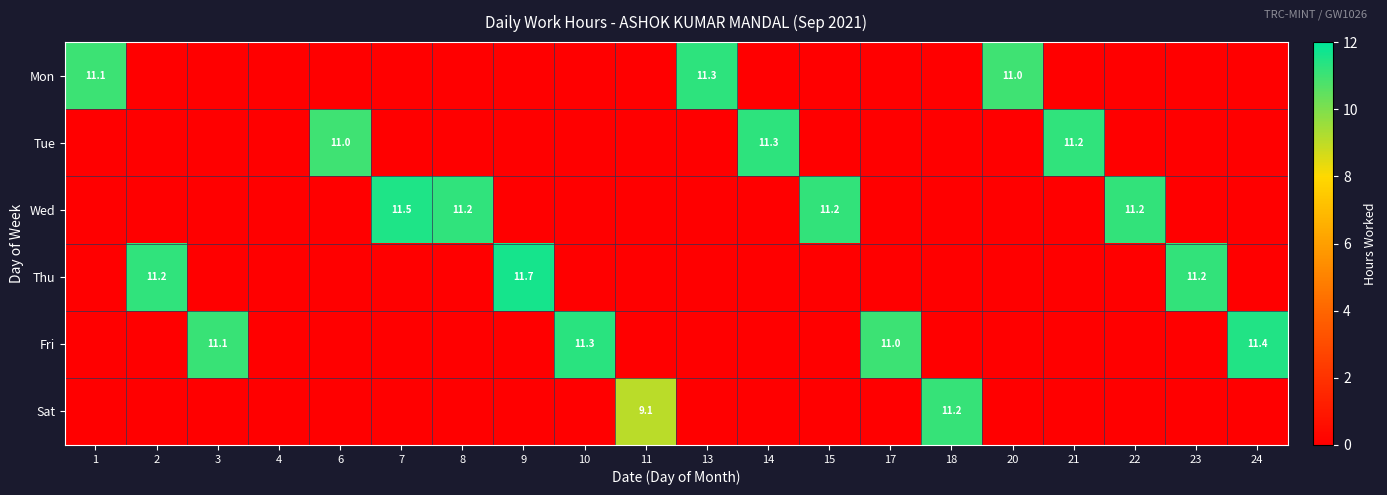

The Fri series shows 11.0 at 17. True or false?

True